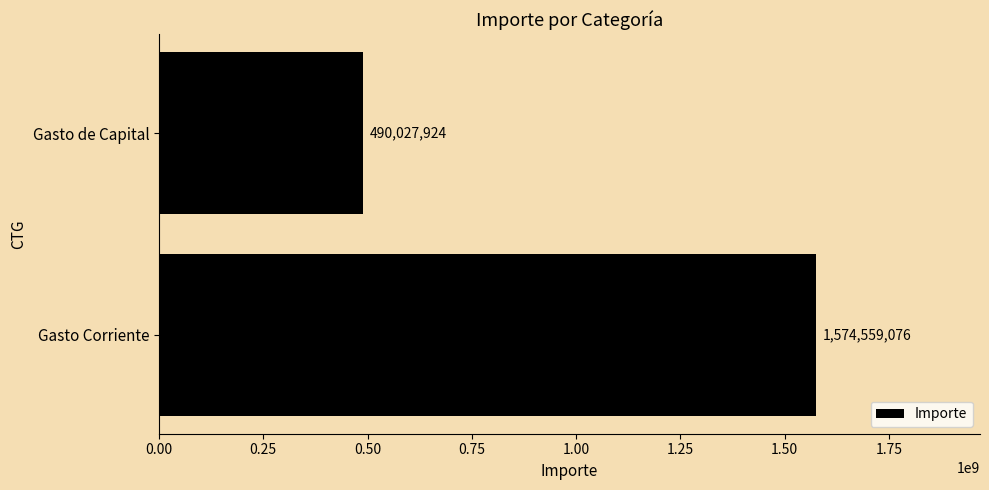

What is the difference between the maximum and minimum values?

1084531152